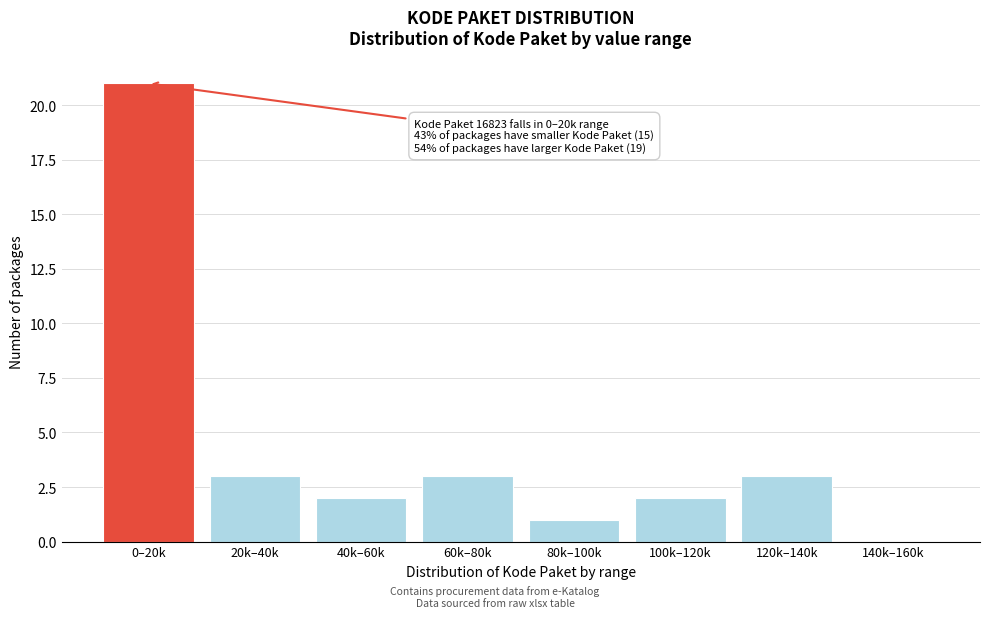

Reading left to right, transcribe all the data shown in this chart.

0–20k=21	20k–40k=3	40k–60k=2	60k–80k=3	80k–100k=1	100k–120k=2	120k–140k=3	140k–160k=0